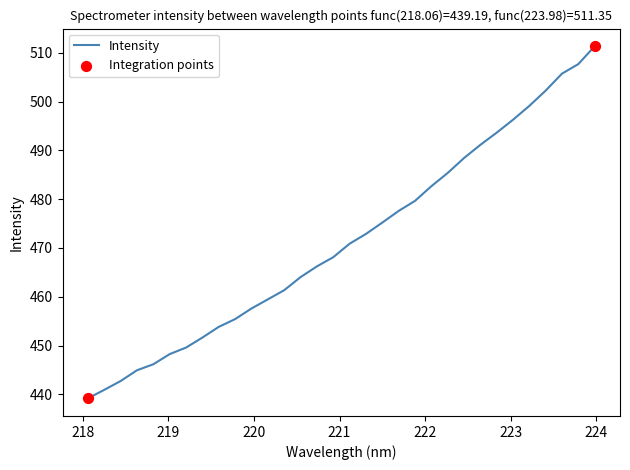

What is the smallest value displayed?

439.2